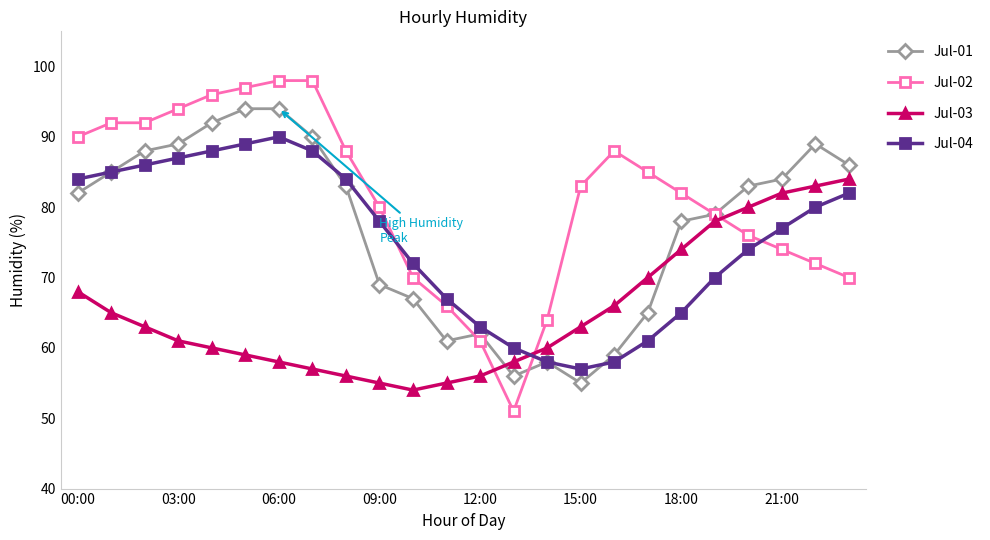

Rank the series by their maximum value, from lowest to highest.

Jul-03, Jul-04, Jul-01, Jul-02